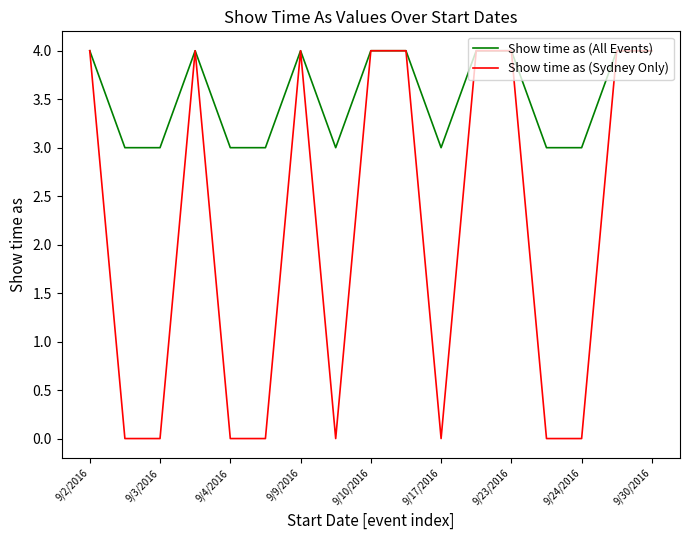

Which series has the largest total across all categories?

Show time as (All Events)